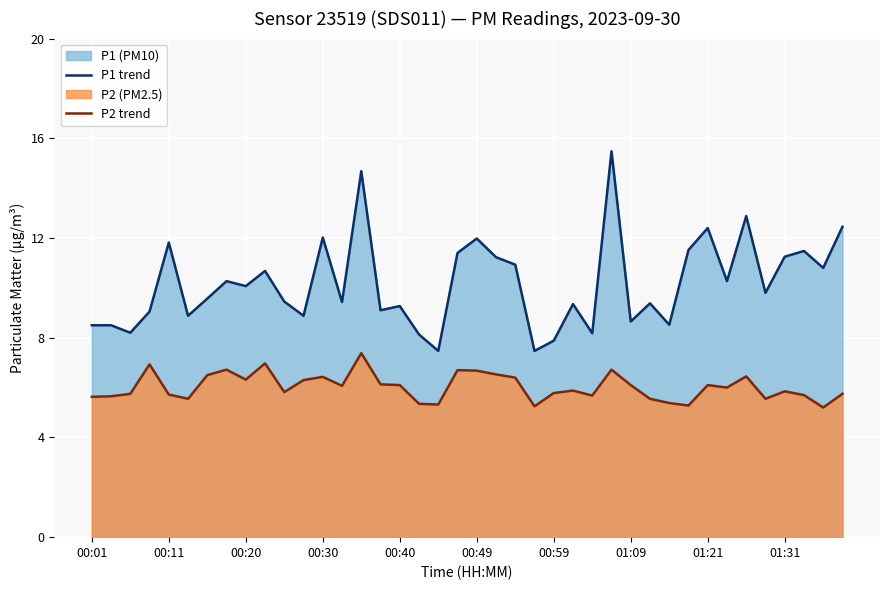

True or false: P2 and P1 cross at least once.

False